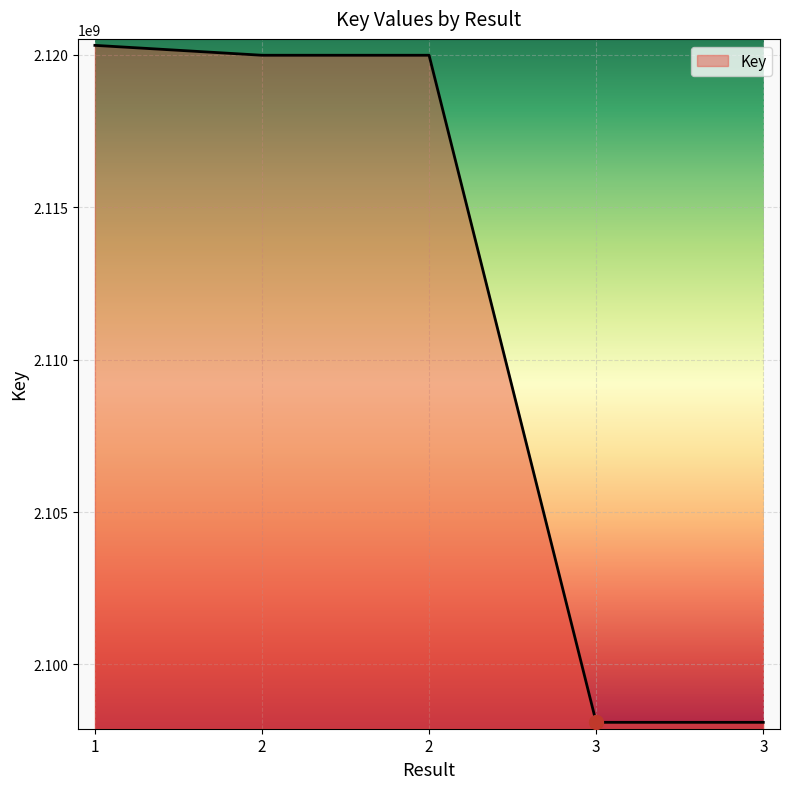

How many categories are shown in the chart?

5